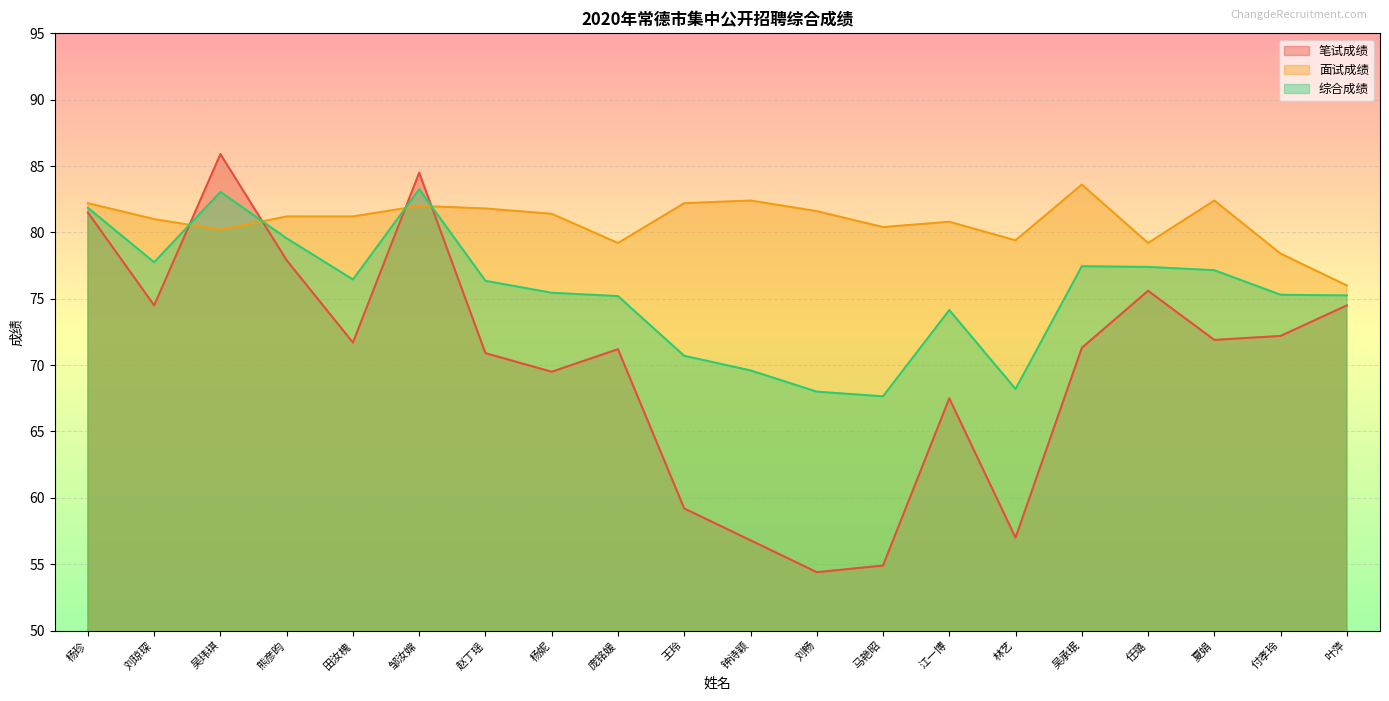

In 面试成绩, how many points are lower than both neighbors (excluding endpoints)?

5